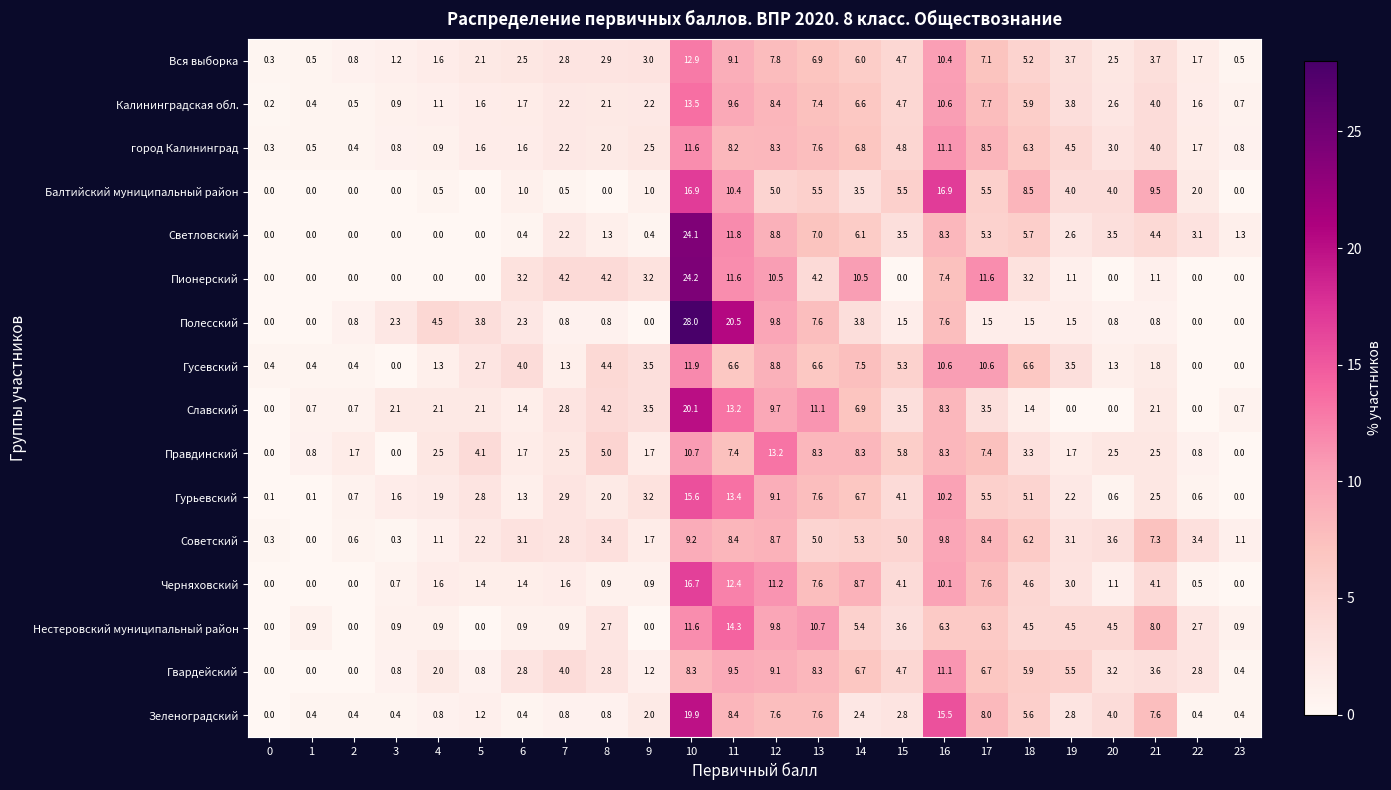

Which series has the largest total across all categories?

Нестеровский муниципальный район